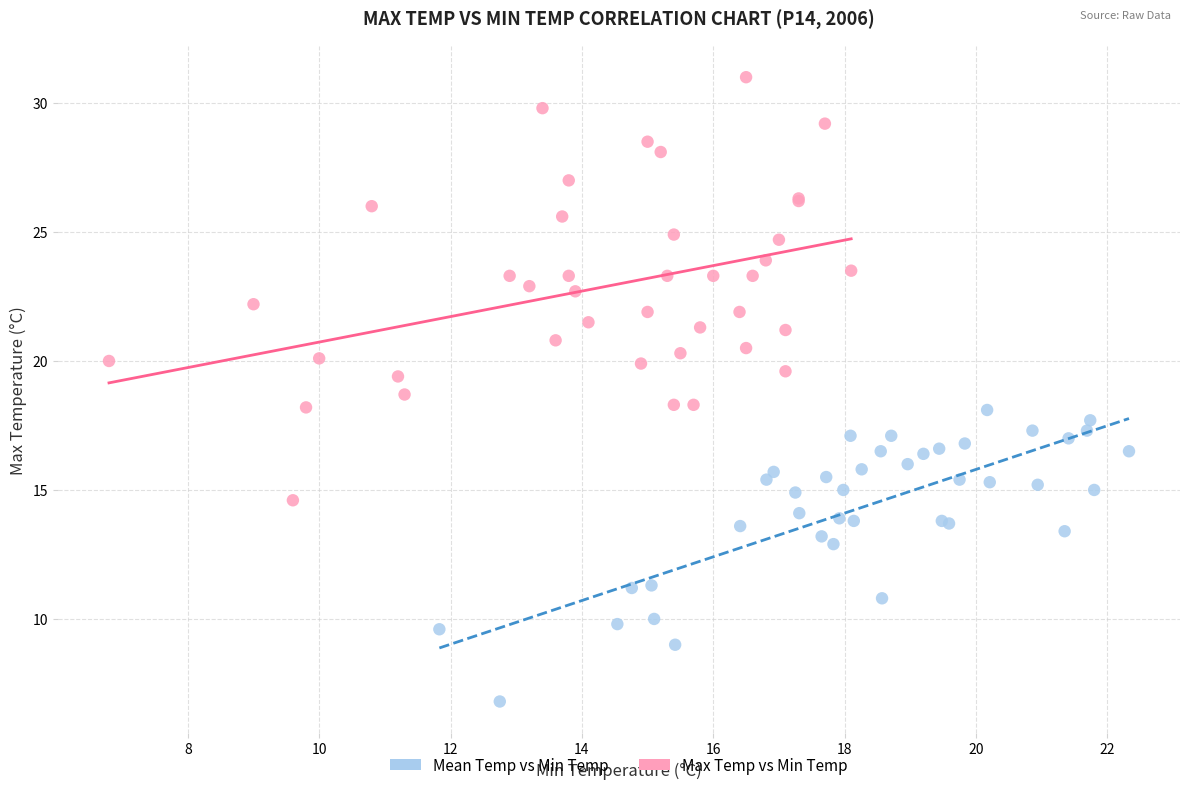

Which series has the largest Y range (max minus min)?

Max Temp vs Min Temp